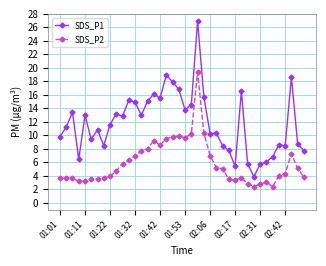

Is this an area chart (filled region under the line)?

No